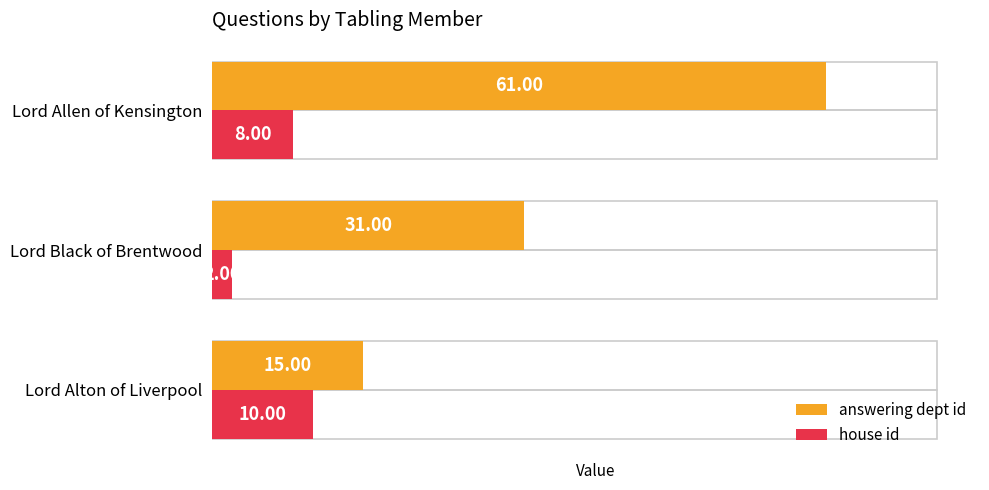

How many data points in house id are less than 8?

1